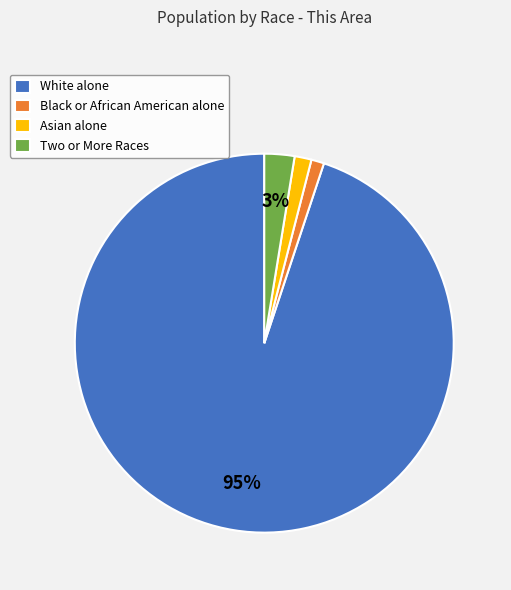

Is the sum of Black or African American alone and White alone greater than half?

Yes